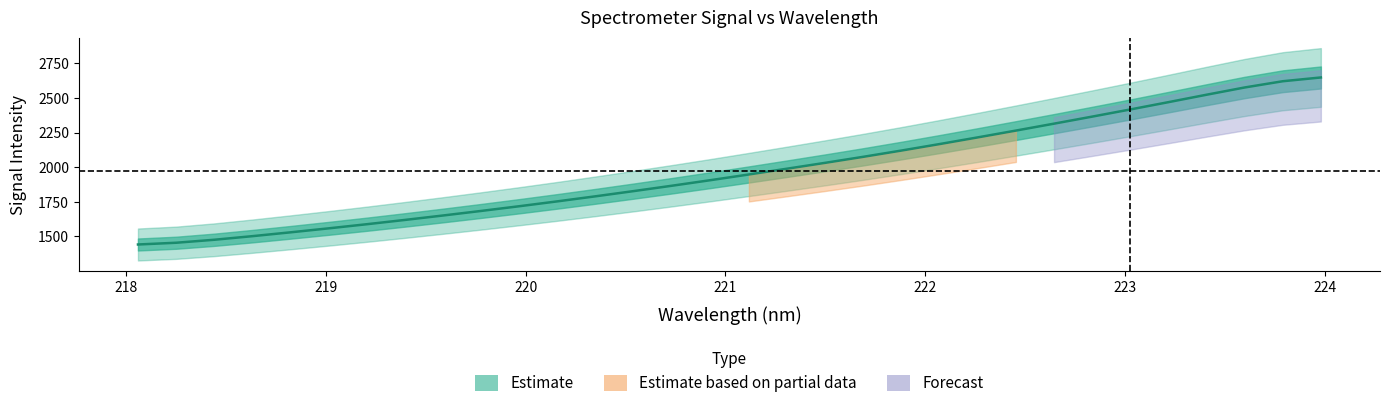

How many data points are less than 1947?

16